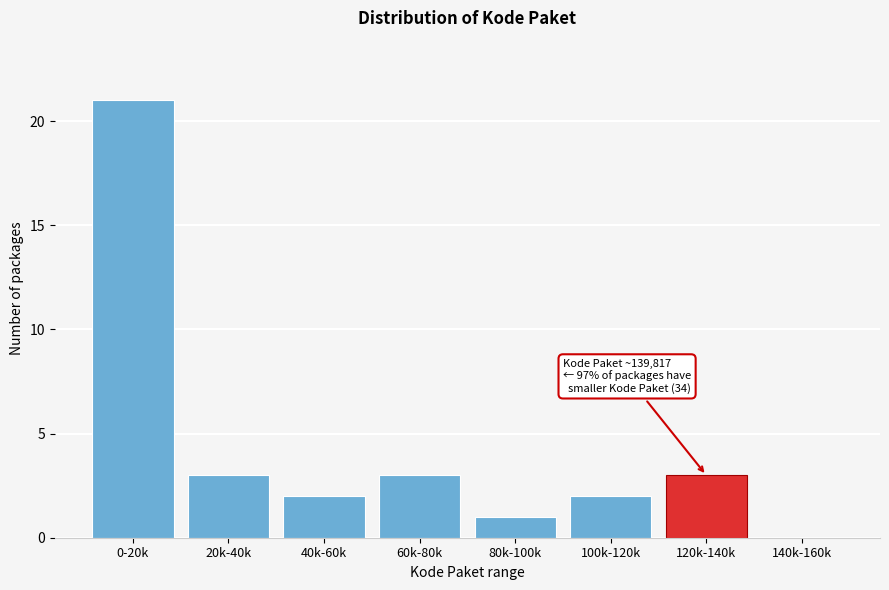

Reading left to right, list all the values displayed in this chart.

0-20k=21	20k-40k=3	40k-60k=2	60k-80k=3	80k-100k=1	100k-120k=2	120k-140k=3	140k-160k=0